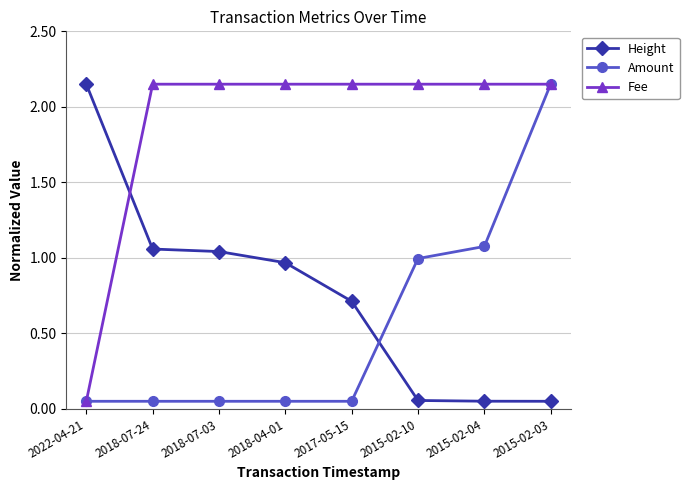

Which series changed the most between 2018-07-24 and 2015-02-03?

Amount